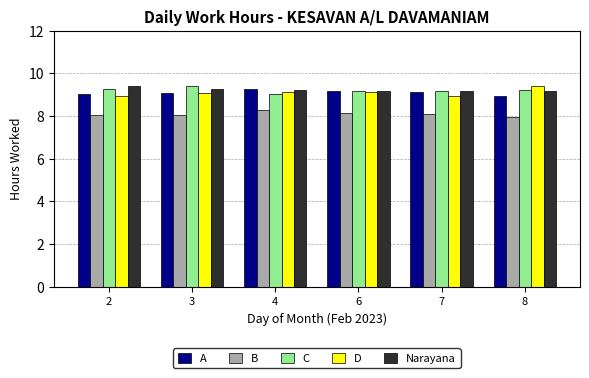

Is the value of C at 4 greater than the value of A at 6?

No